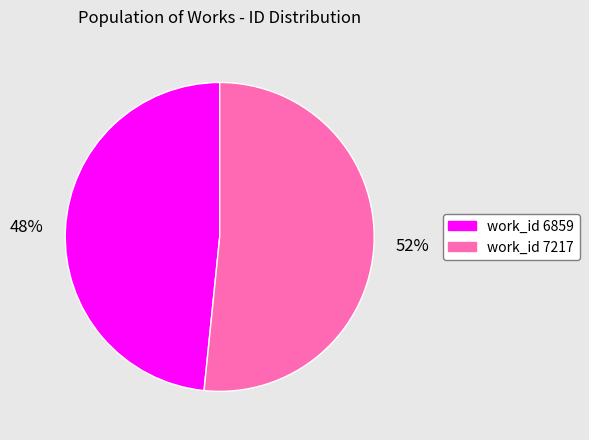

Is there a majority slice in this chart?

Yes